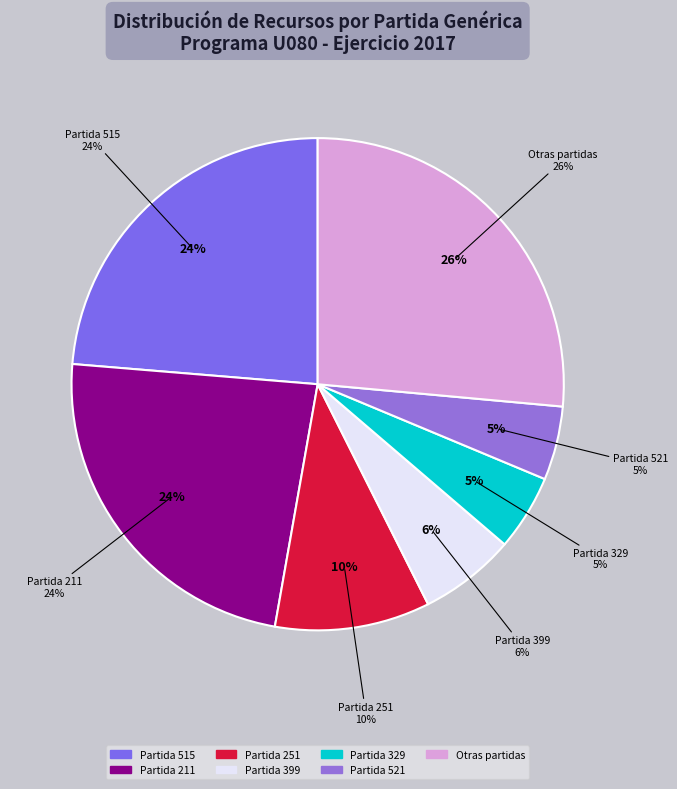

True or false: 251 accounts for 1% of the total.

False